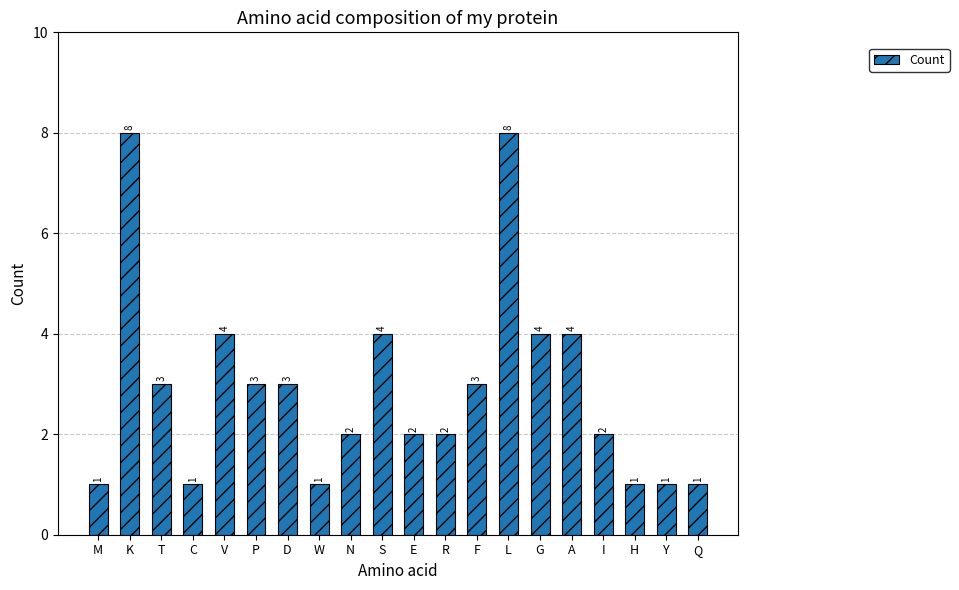

What is the approximate value at F?

3